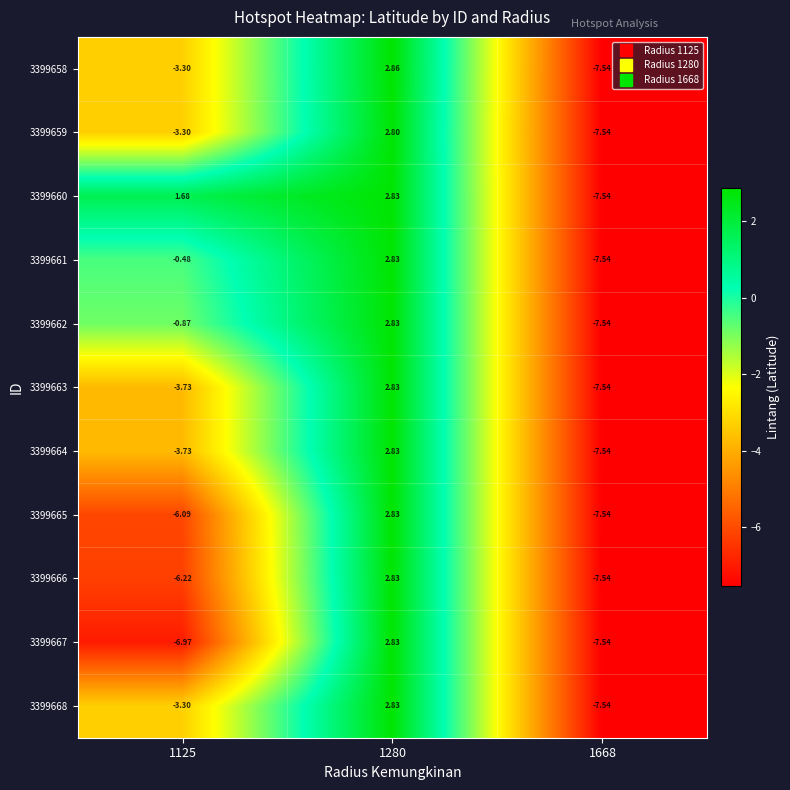

Which series has the largest total across all categories?

3399660